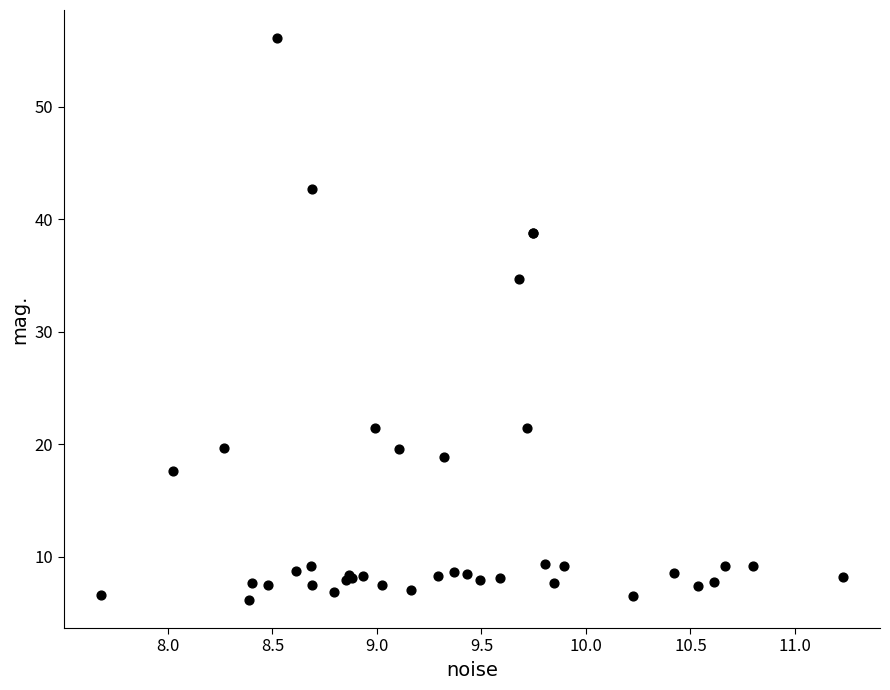

What Y value in the scatter plot is closest to 31?

34.7